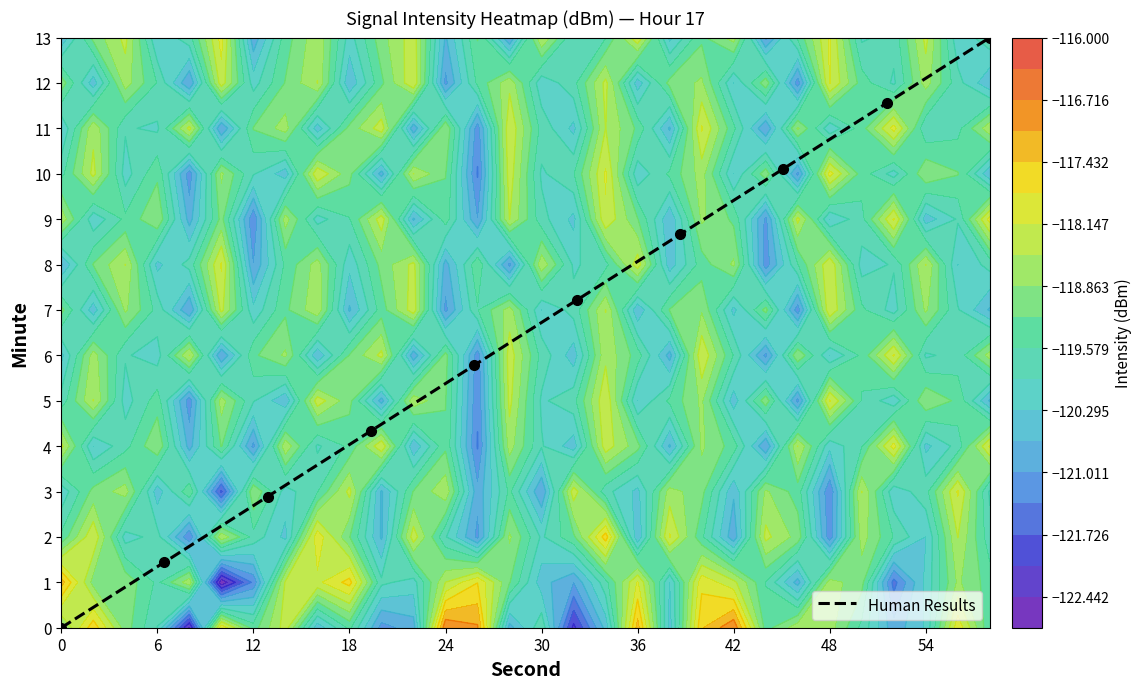

What is the maximum value for Human Results?

13.0